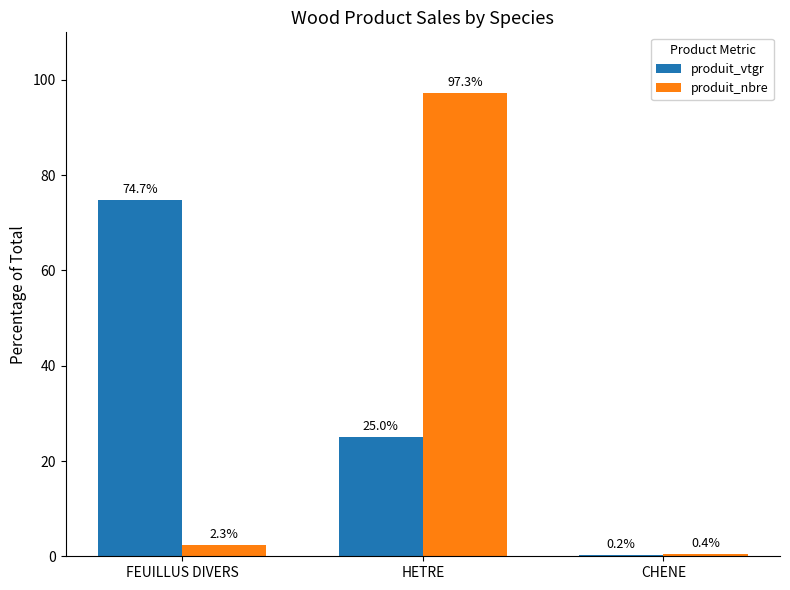

Is the value of produit_nbre at CHENE greater than the value of produit_vtgr at FEUILLUS DIVERS?

No